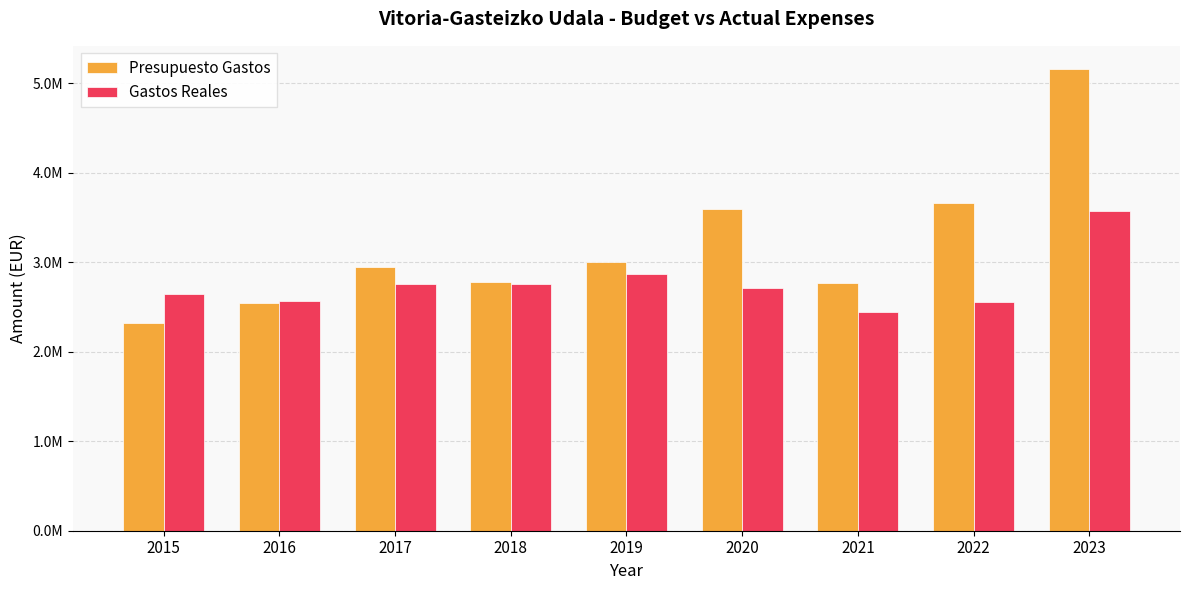

Does the chart contain stacked bars?

No